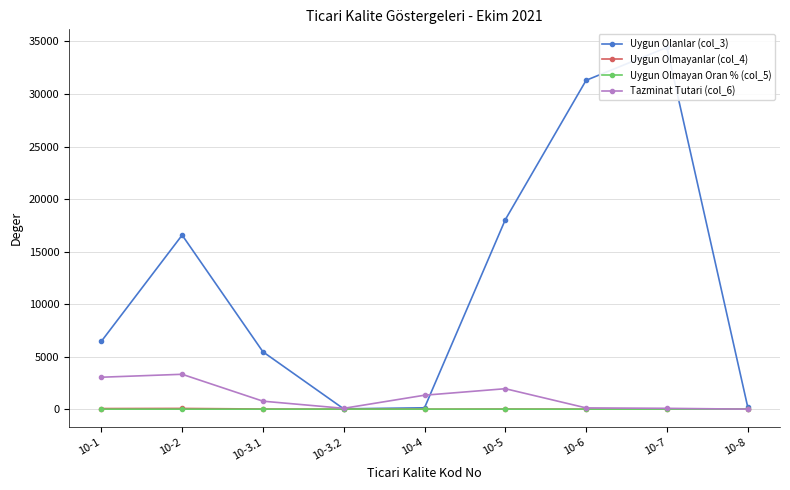

At 10-3.2, list the series in order from smallest to largest.

Uygun Olmayanlar (col_4), Uygun Olmayan Oran % (col_5), Uygun Olanlar (col_3), Tazminat Tutari (col_6)